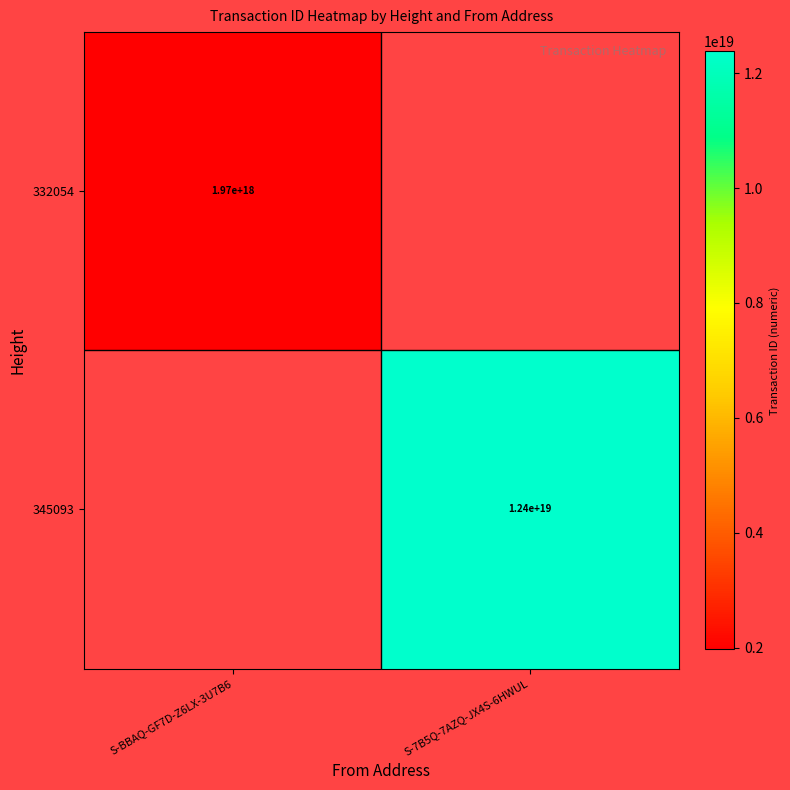

The value of 332054 at S-BBAQ-GF7D-Z6LX-3U7B6 is 1970000000000000000. True or false?

True